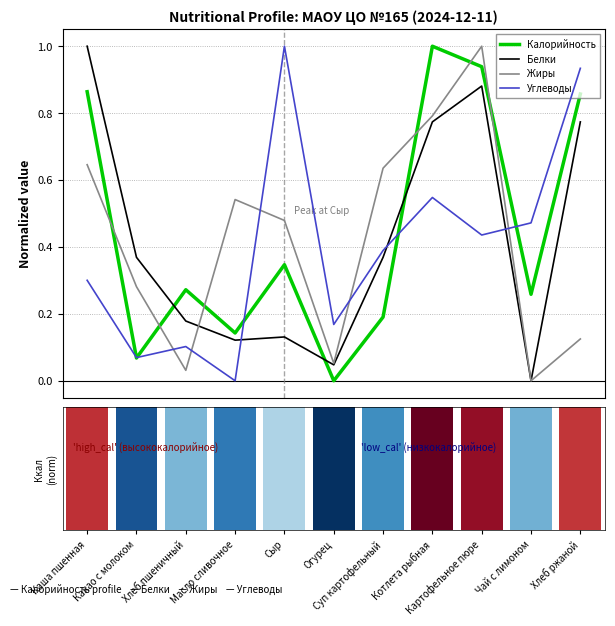

What is the label of the 10th bar from the right?

Какао с молоком